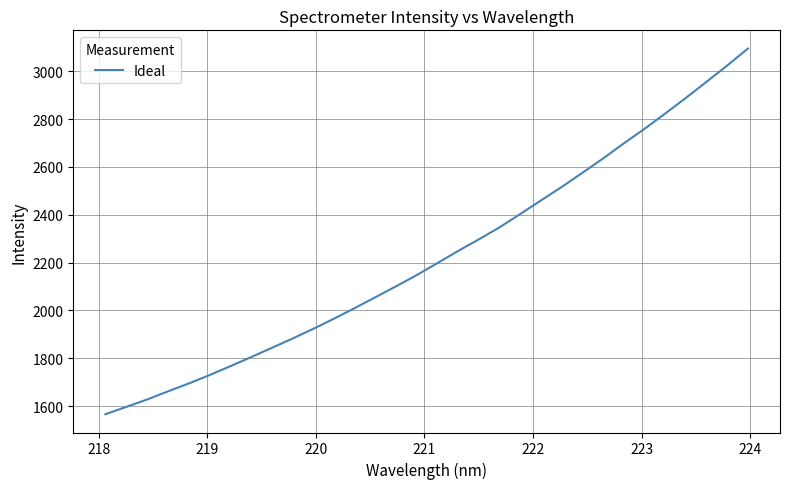

What is the difference between the maximum and minimum values?

1528.6